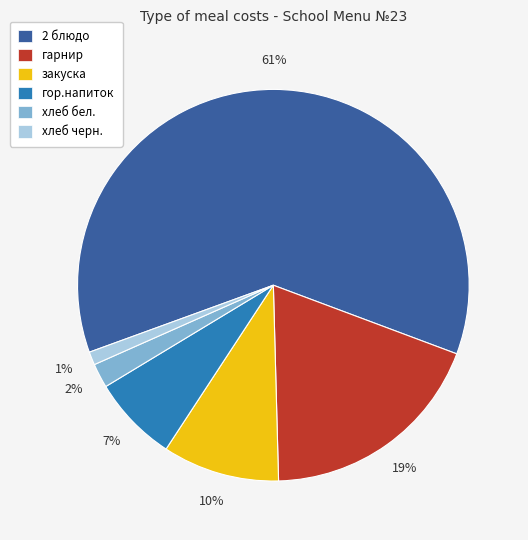

Count the number of slices in the pie.

6